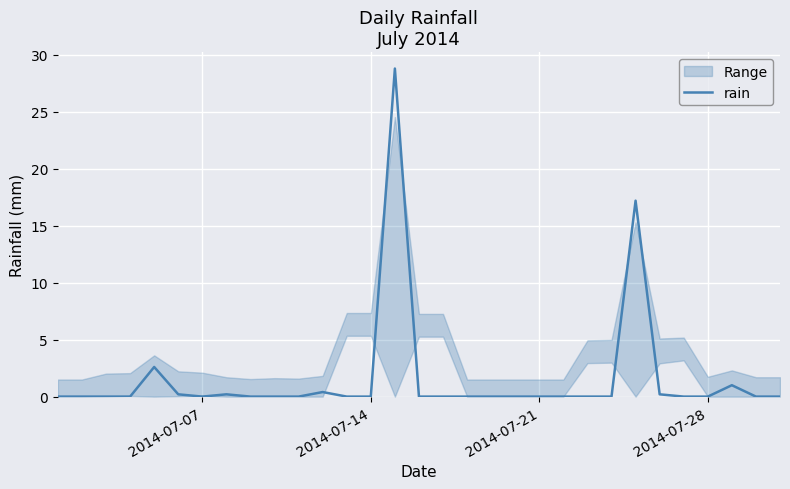

What is the highest value of the rain series?

28.8